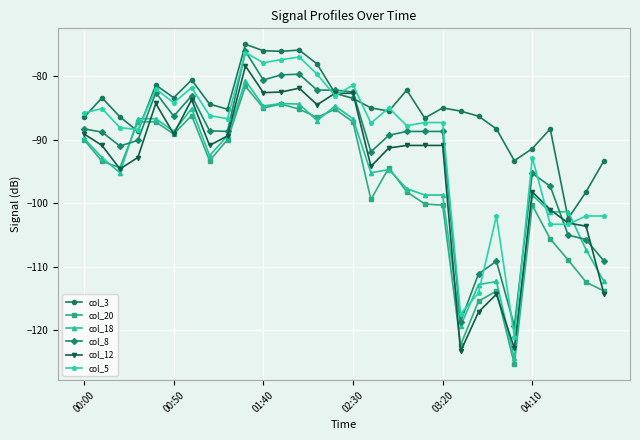

How many values in the col_18 series exceed -92?

13